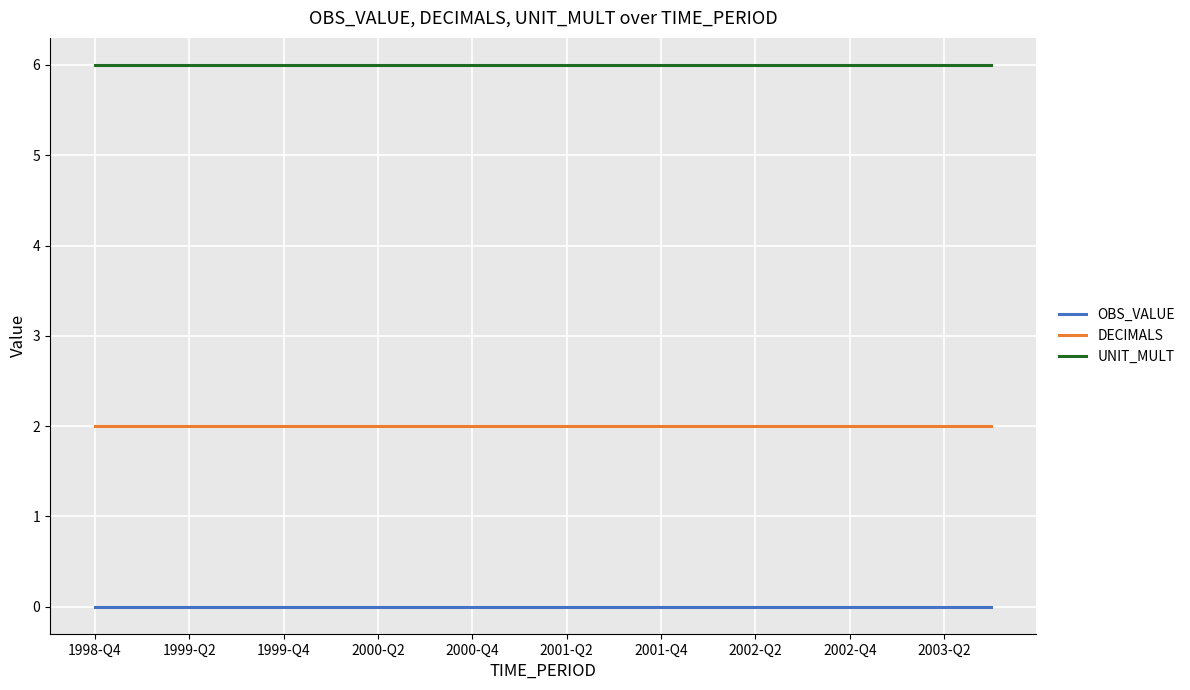

At how many categories does at least one series exceed 2?

20